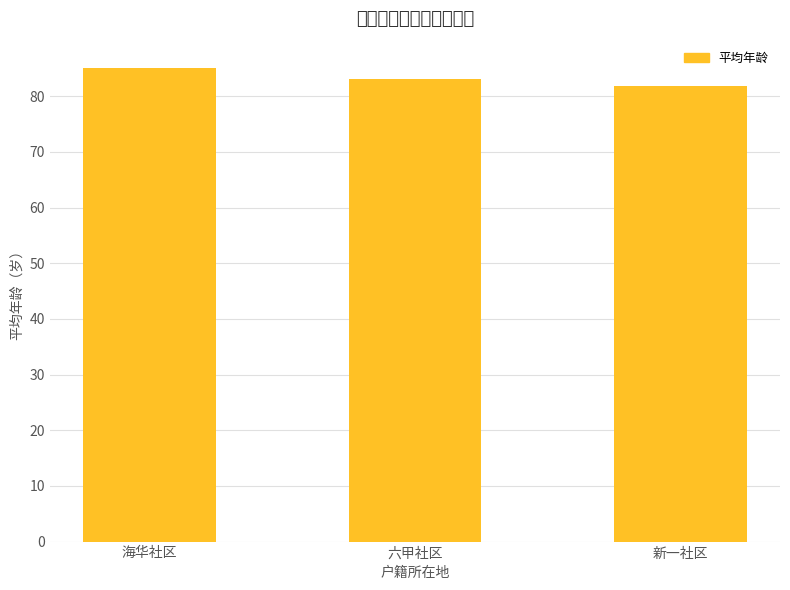

What is the sum of all values?

250.0